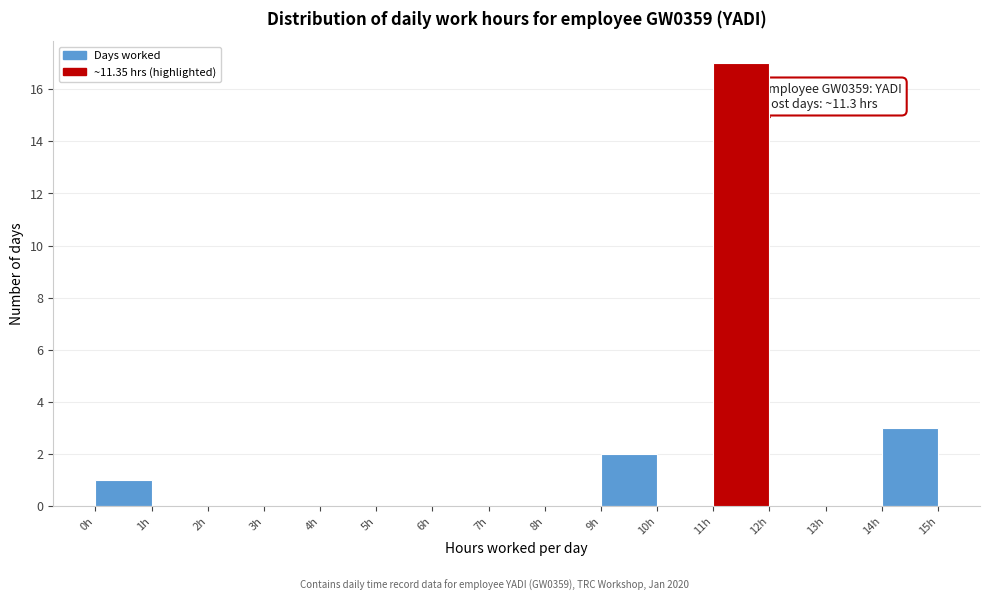

Which range on the x-axis has the tallest bar?

11 to 12